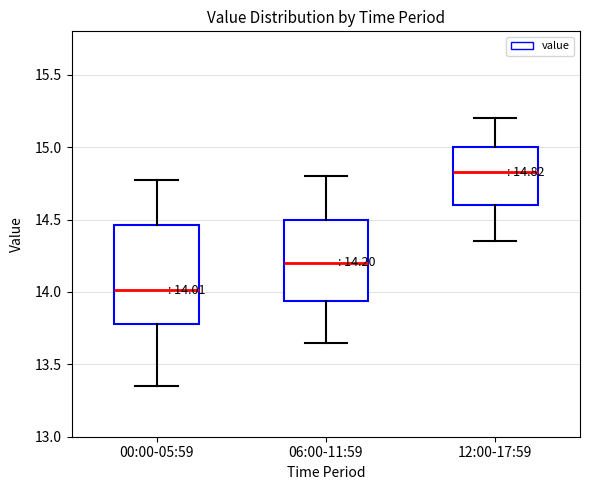

Which box's median line is the lowest?

00:00-05:59